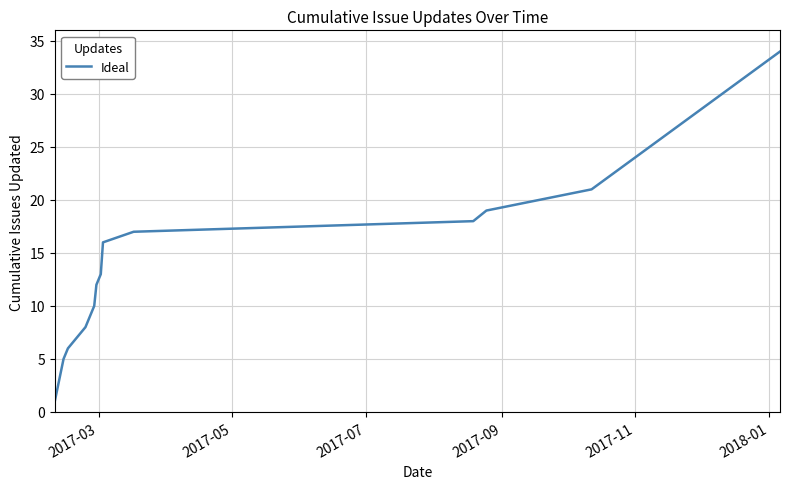

Reading right to left, list all the values displayed in this chart.

34	21	20	19	18	17	16	13	12	10	8	7	6	5	1